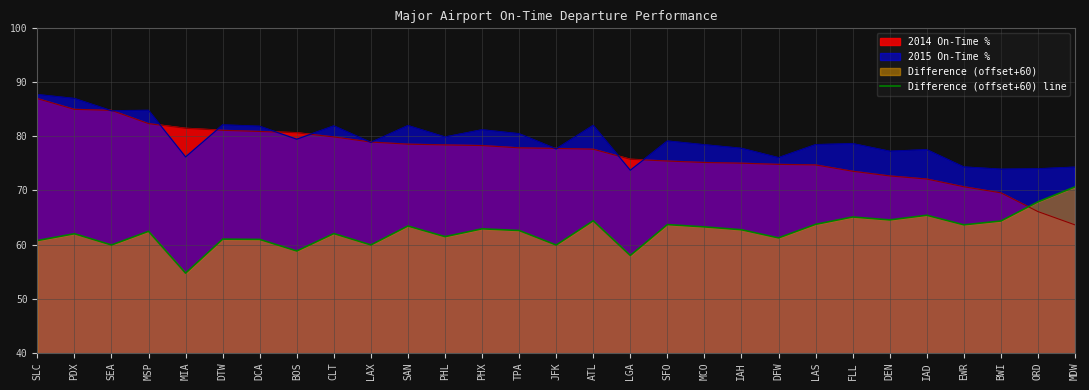

Which label corresponds to the largest value in the chart?

SLC